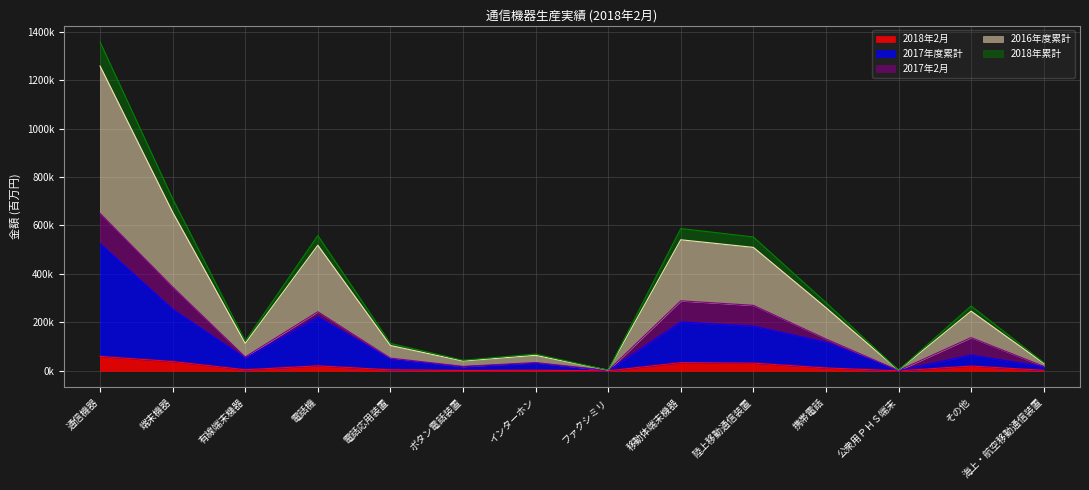

At how many categories does at least one series exceed 40?

11